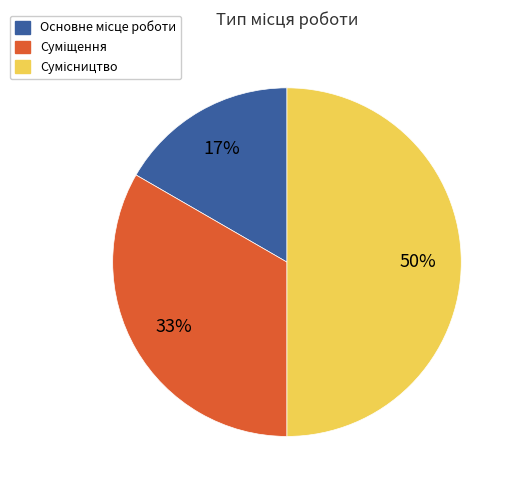

To the nearest percent, what is the average slice percentage?

33%